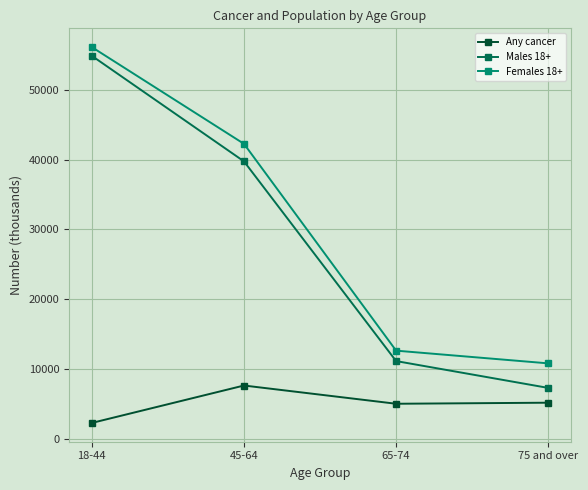

What is the label of the 1st point from the left?

18-44